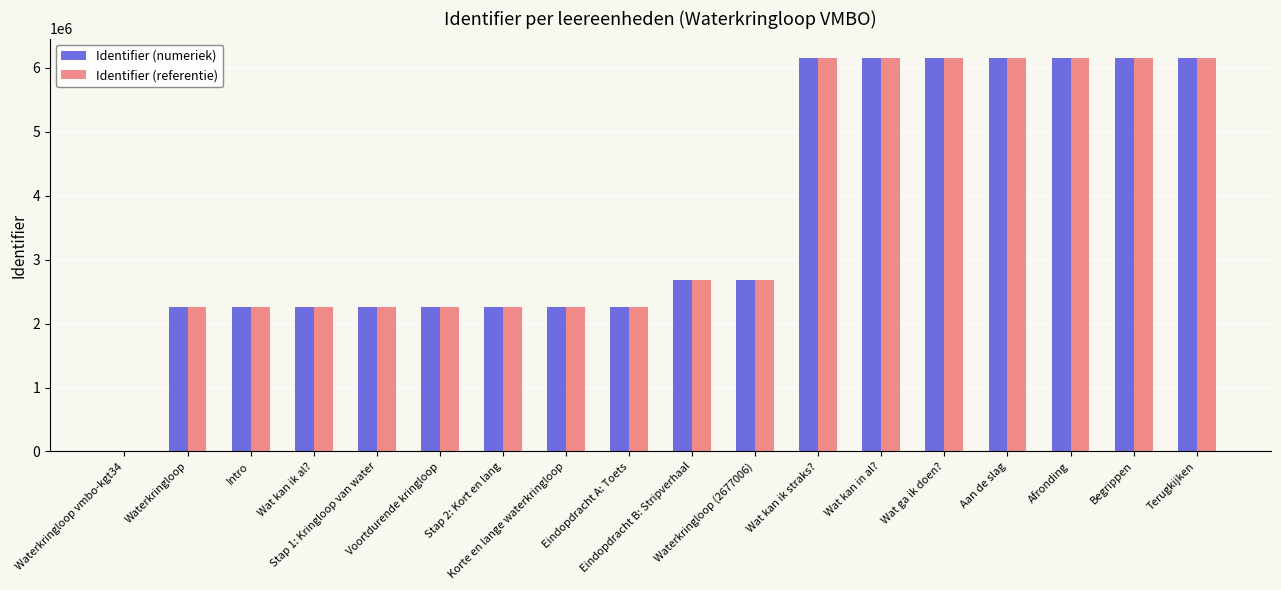

What is the maximum value shown in the chart?

6148177